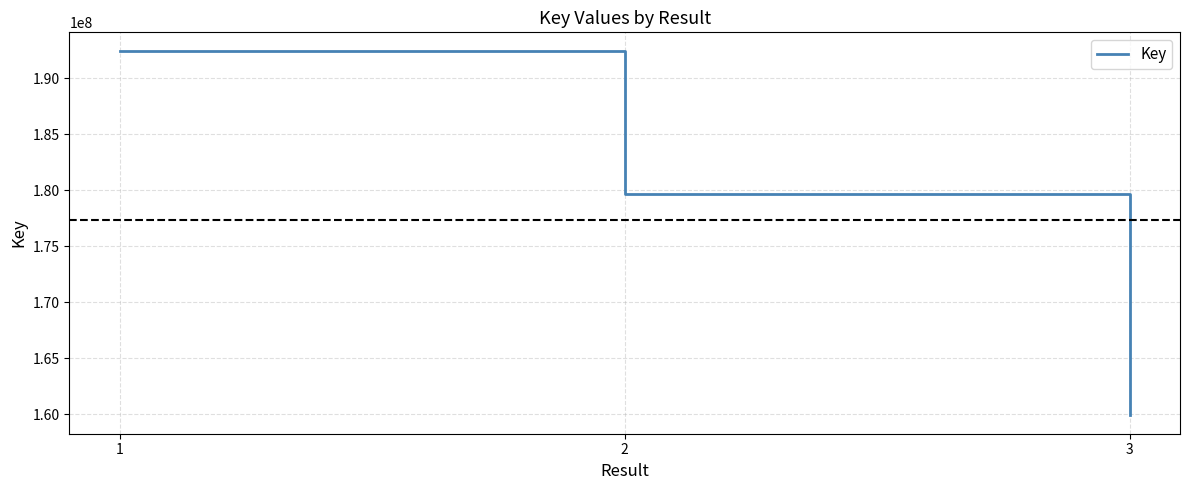

What is the minimum value shown in the chart?

159870081